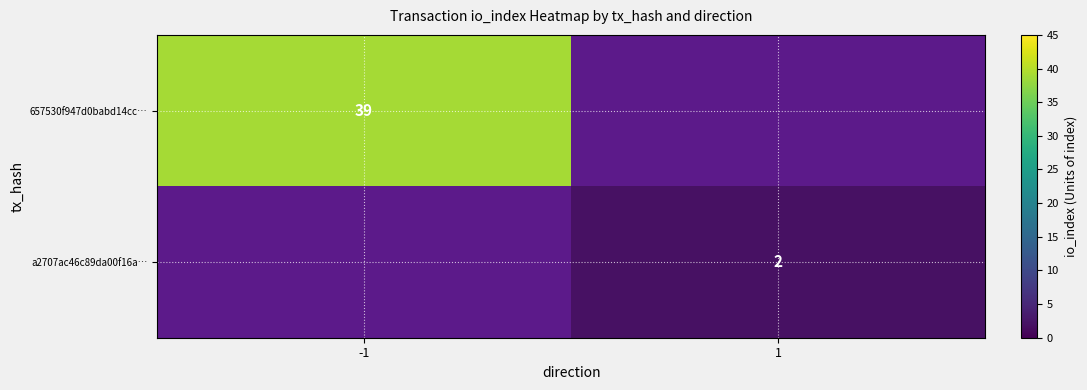

True or false: 657530f947d0babd14cc… has a value of 14 at -1.

False